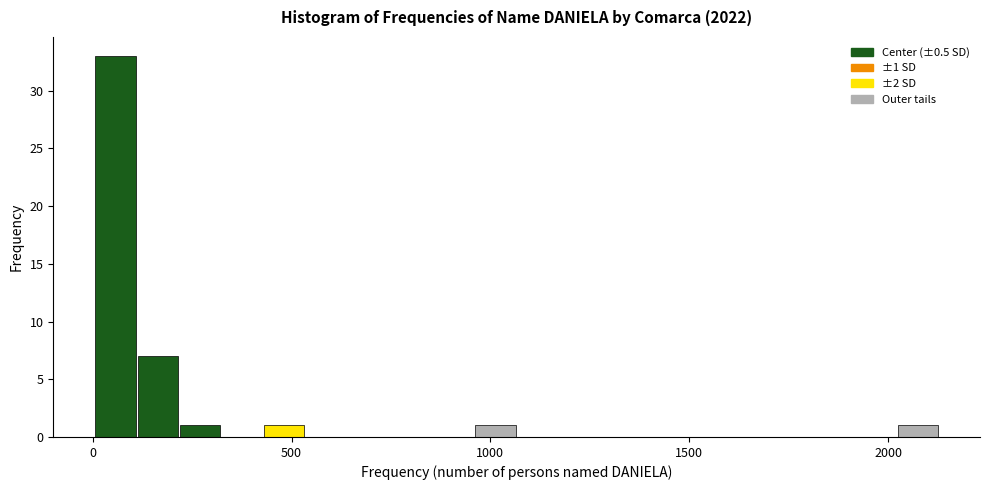

Read against the x-axis, roughly where is the centre of the tallest bar?

50